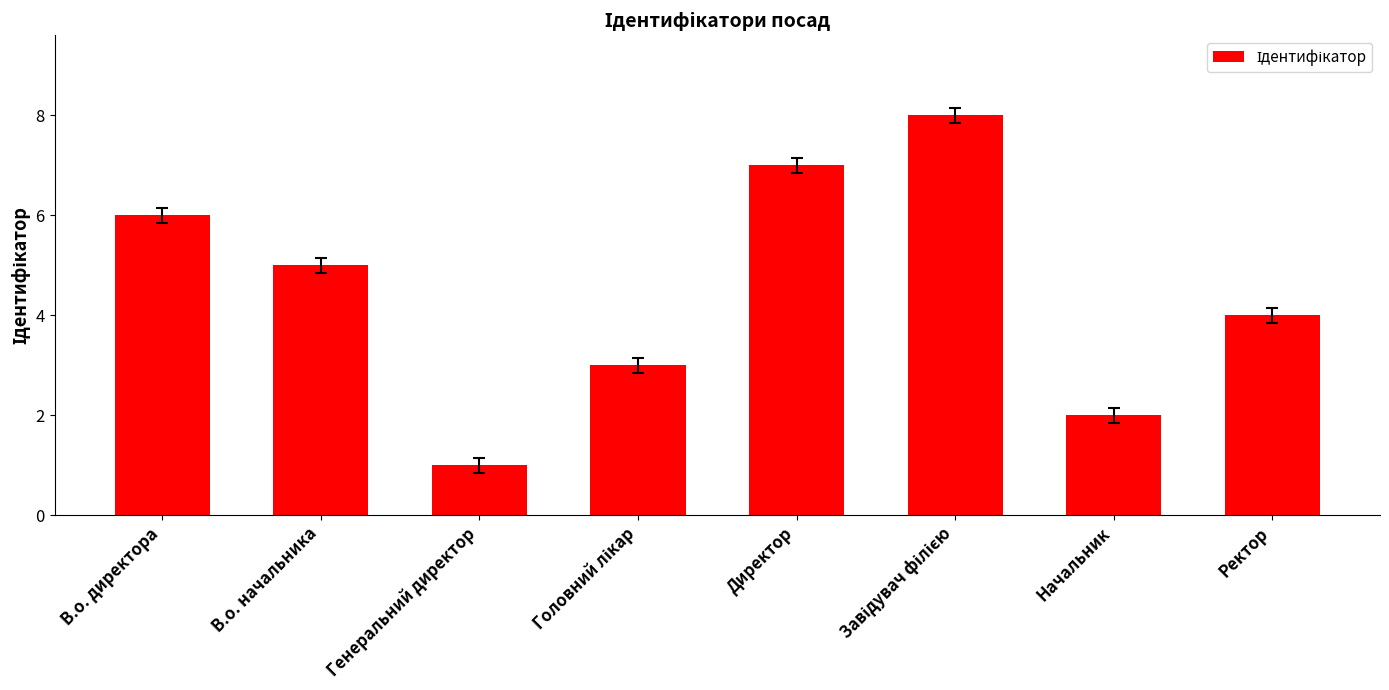

Is it true that the value at Начальник is 3?

False